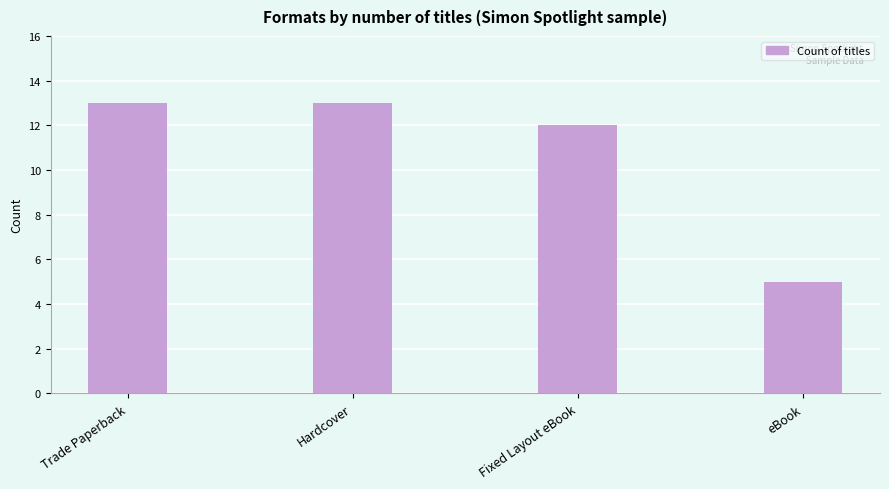

What is the difference between the values at eBook and Fixed Layout eBook?

7